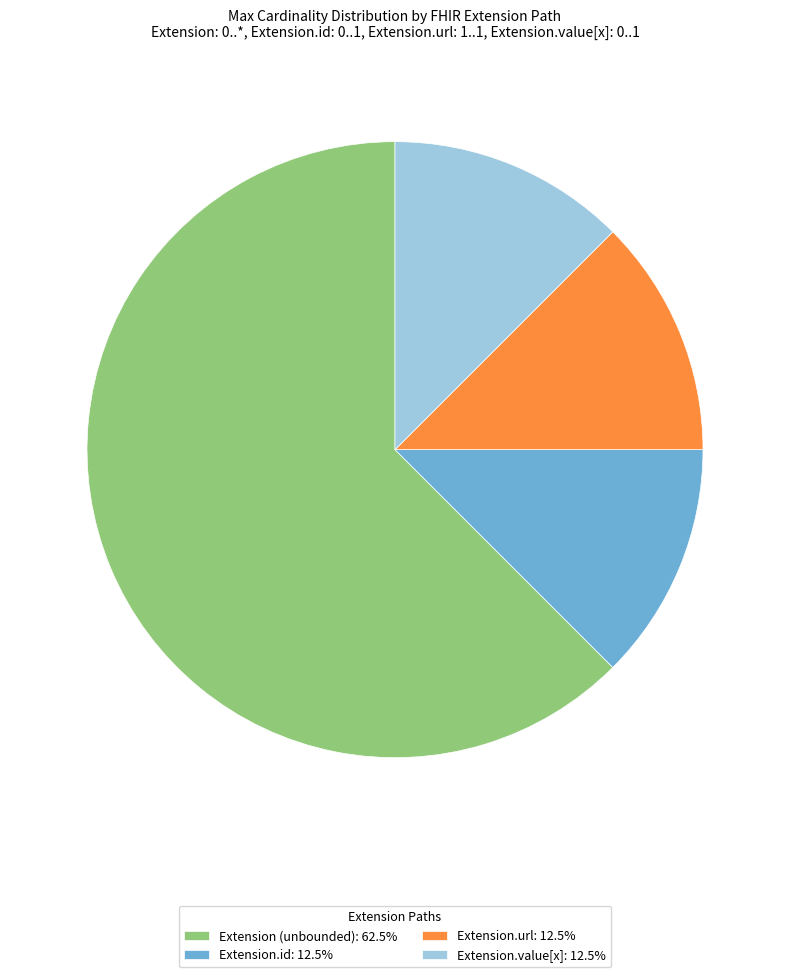

Is the sum of Extension (unbounded): 62.5% and Extension.id: 12.5% greater than half?

Yes